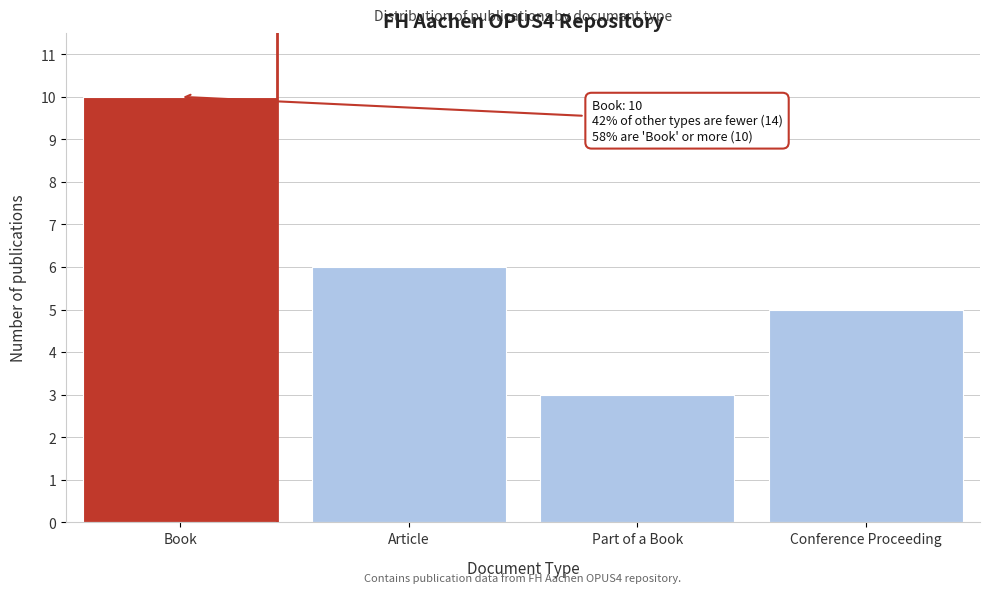

Reading left to right, what are all the values shown in this chart?

10	6	3	5